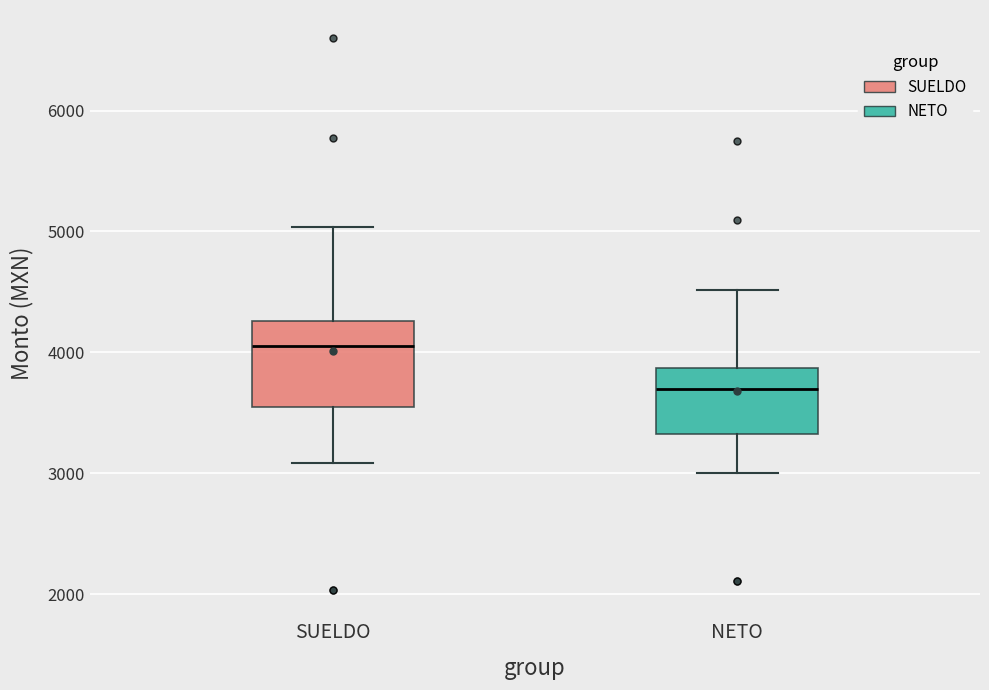

Comparing the boxes themselves (not the whiskers), which one is the tallest?

SUELDO